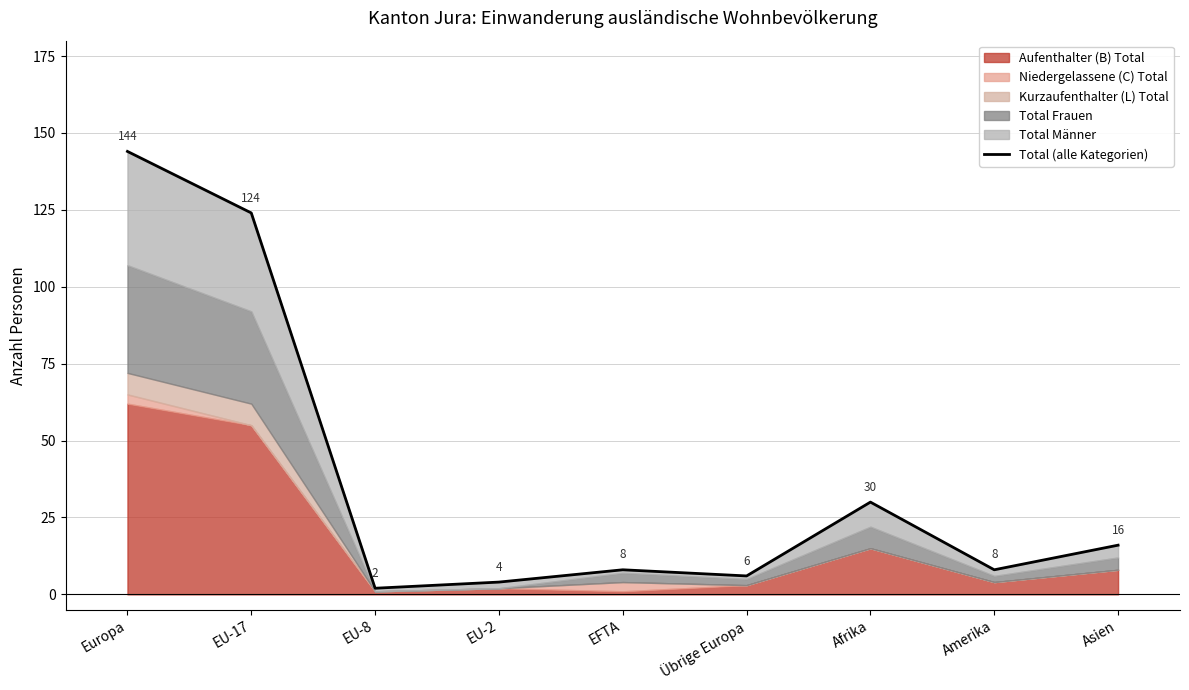

At which category does the chart reach its peak across all series?

Europa